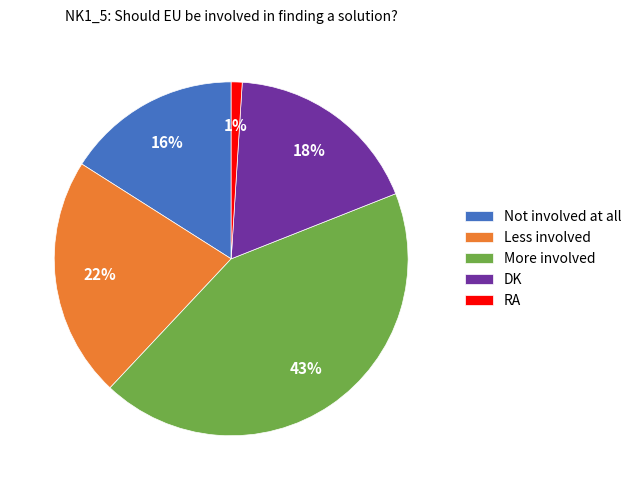

Which has a higher value, More involved or RA?

More involved